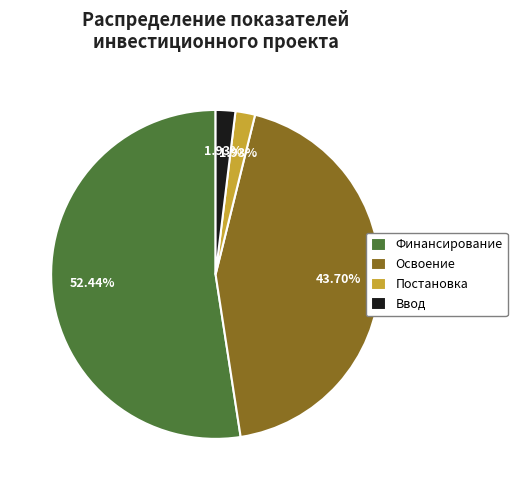

Do Ввод and Финансирование together represent more than half of the pie?

Yes